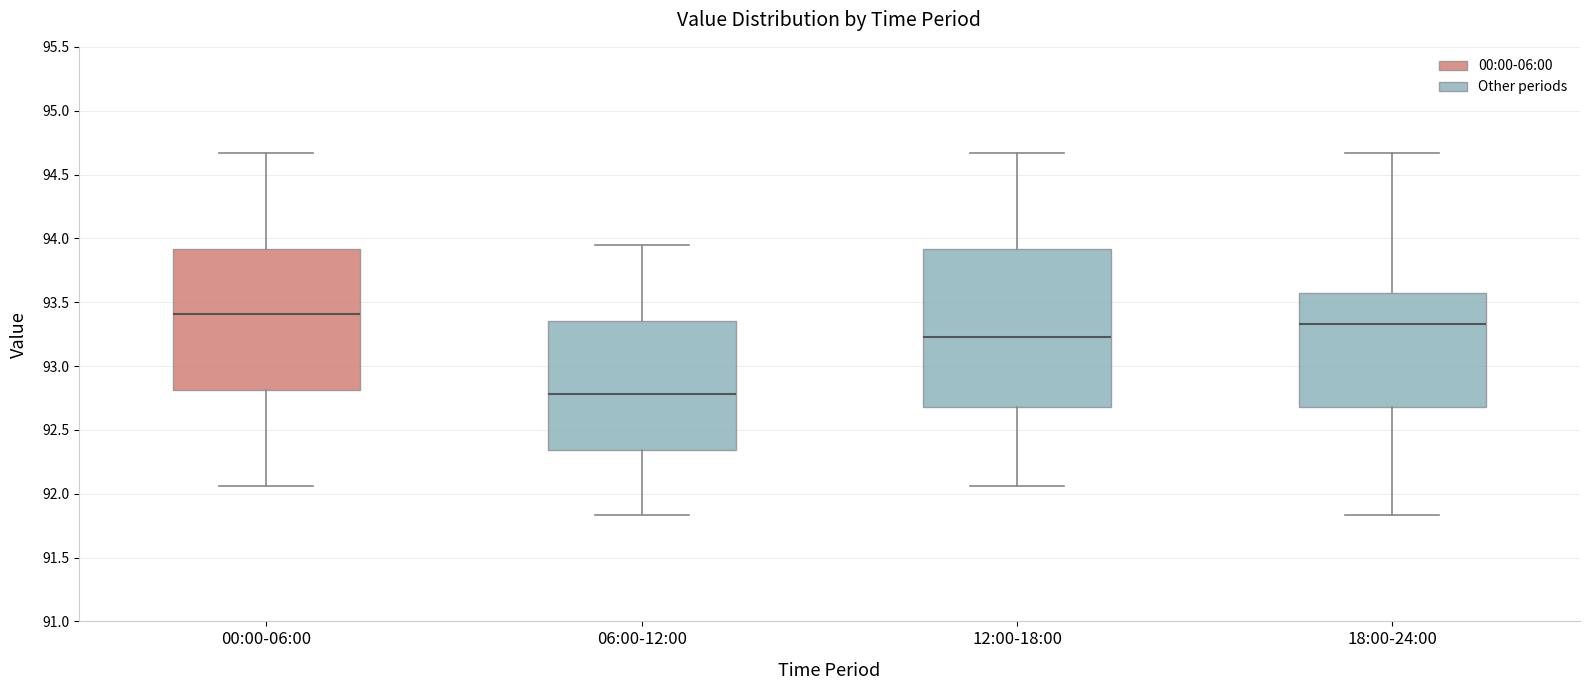

Reading left to right, transcribe this box plot: for each box, give where its median line is, the range the box spans, and where its two whiskers end, as read against the y-axis. The values are not printed on the chart, so give them approximately, as read against the axis.

00:00-06:00: median 93.40, box 92.80 to 93.90, whiskers 92.05 to 94.65
06:00-12:00: median 92.80, box 92.35 to 93.35, whiskers 91.85 to 93.95
12:00-18:00: median 93.25, box 92.70 to 93.90, whiskers 92.05 to 94.65
18:00-24:00: median 93.35, box 92.70 to 93.60, whiskers 91.85 to 94.65